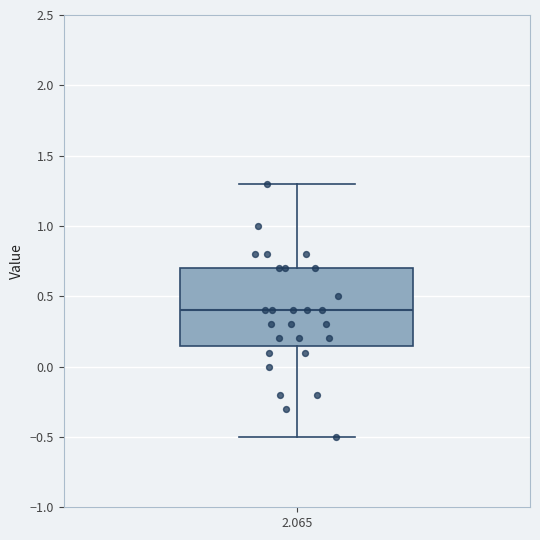

Where does the median line of the box at x = 2.065 sit on the y-axis? The values are not printed on the chart, so give them approximately, as read against the axis.

0.40